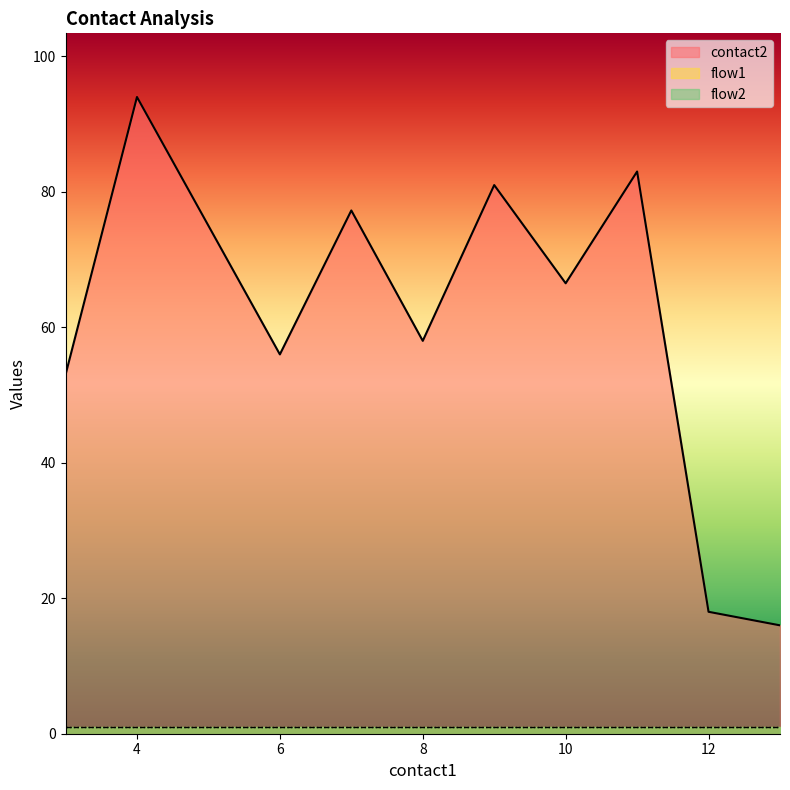

What is the total value across all series at 13?

18